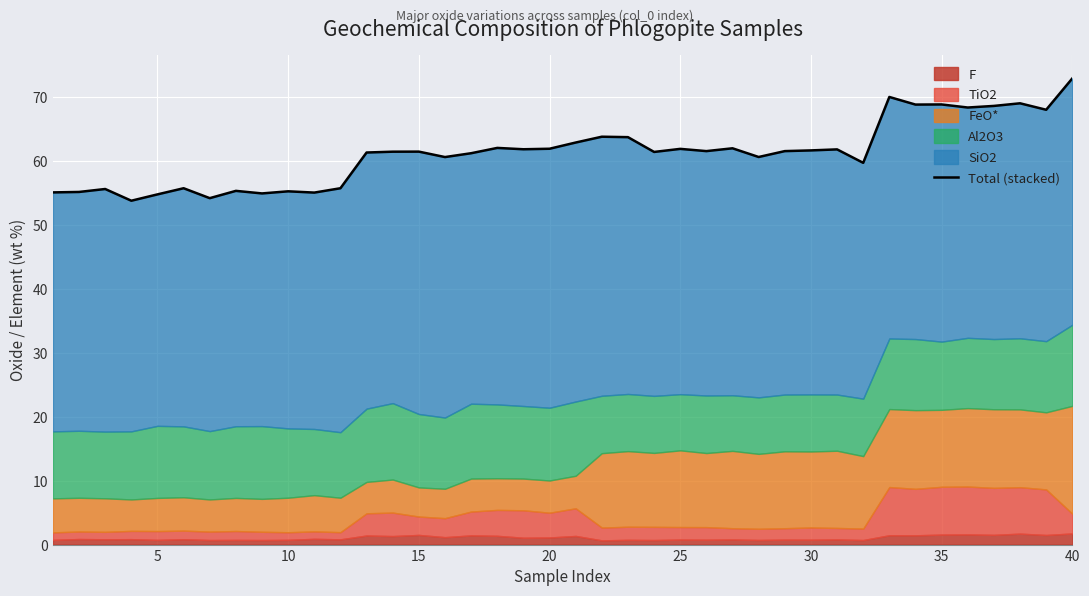

How many lines are shown in the chart?

1